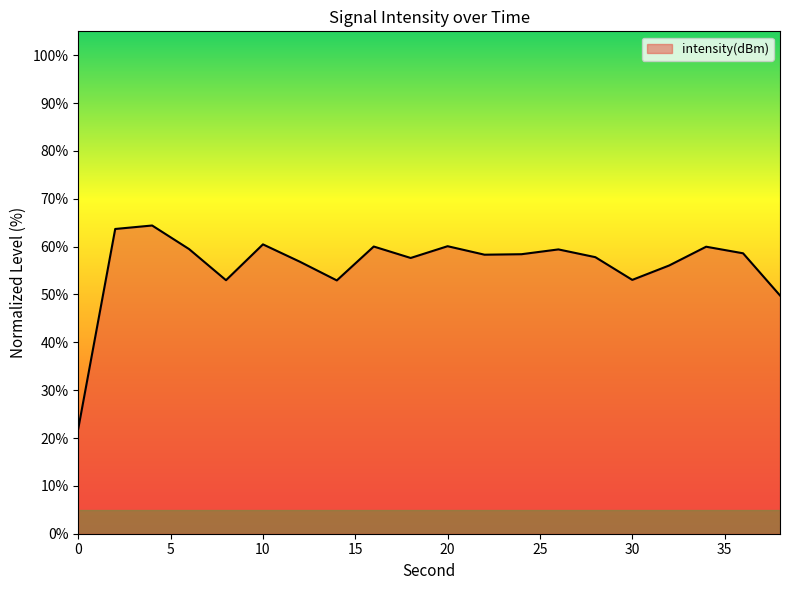

How many lines are shown in the chart?

1